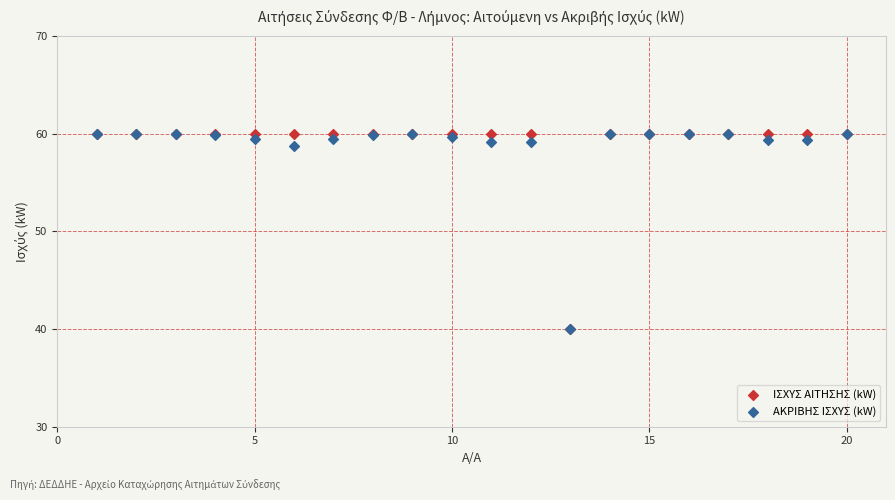

What are all the series names shown in the legend?

ΙΣΧΥΣ ΑΙΤΗΣΗΣ (kW), ΑΚΡΙΒΗΣ ΙΣΧΥΣ (kW)